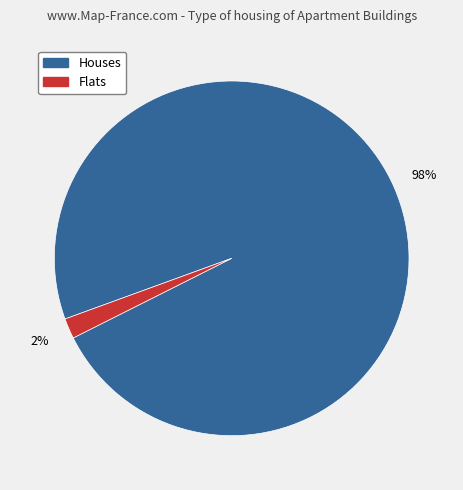

Is there a majority slice in this chart?

Yes